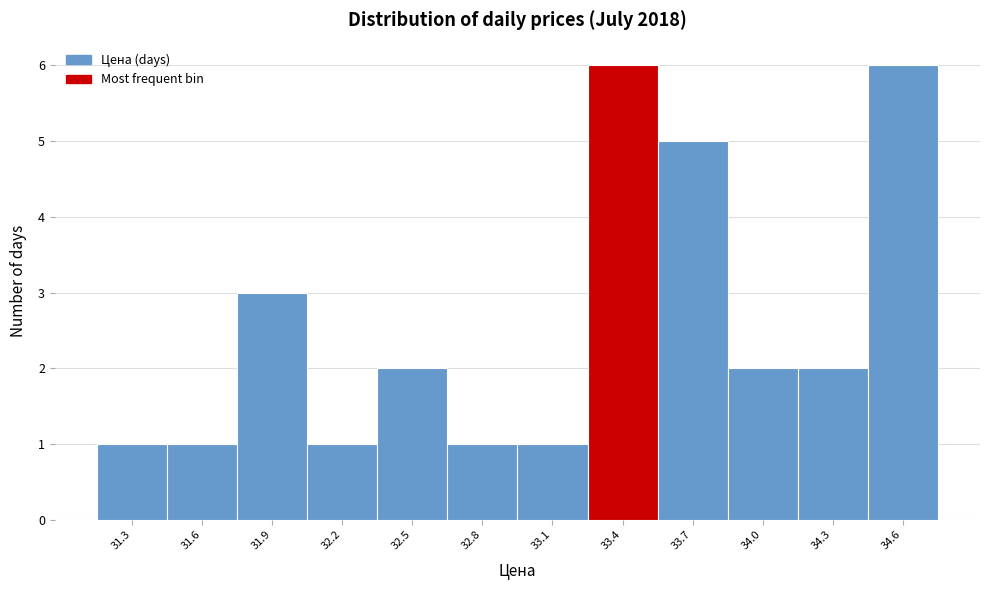

Reading right to left, transcribe all the data shown in this chart.

34.6=6	34.3=2	34.0=2	33.7=5	33.4=6	33.1=1	32.8=1	32.5=2	32.2=1	31.9=3	31.6=1	31.3=1